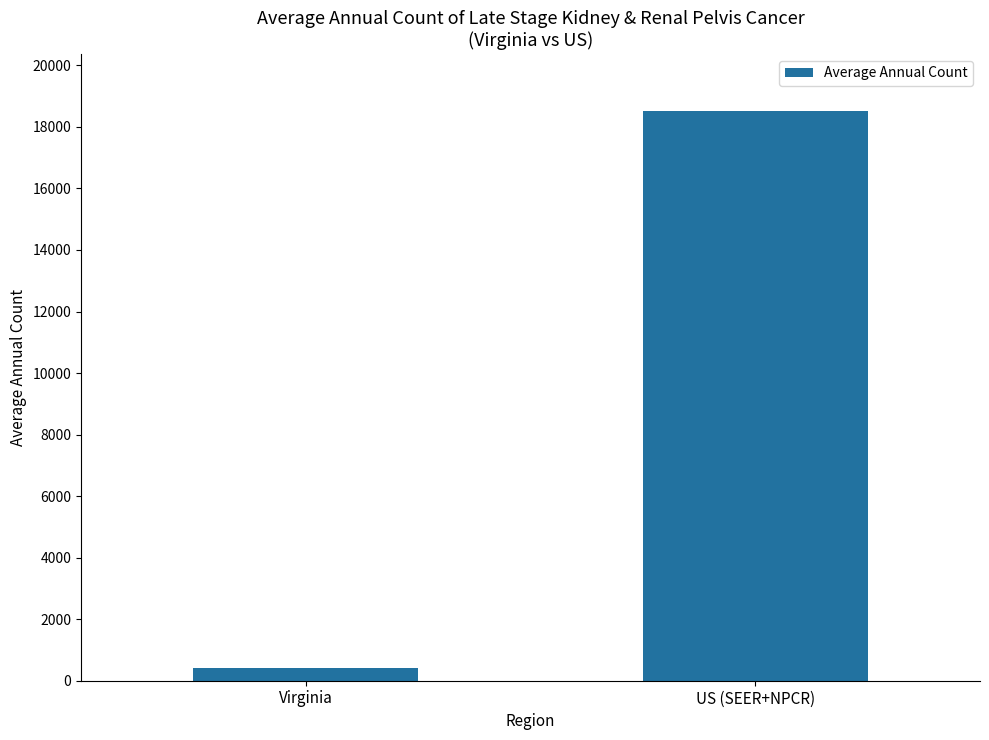

List the labels in order of value, smallest first.

Virginia, US (SEER+NPCR)